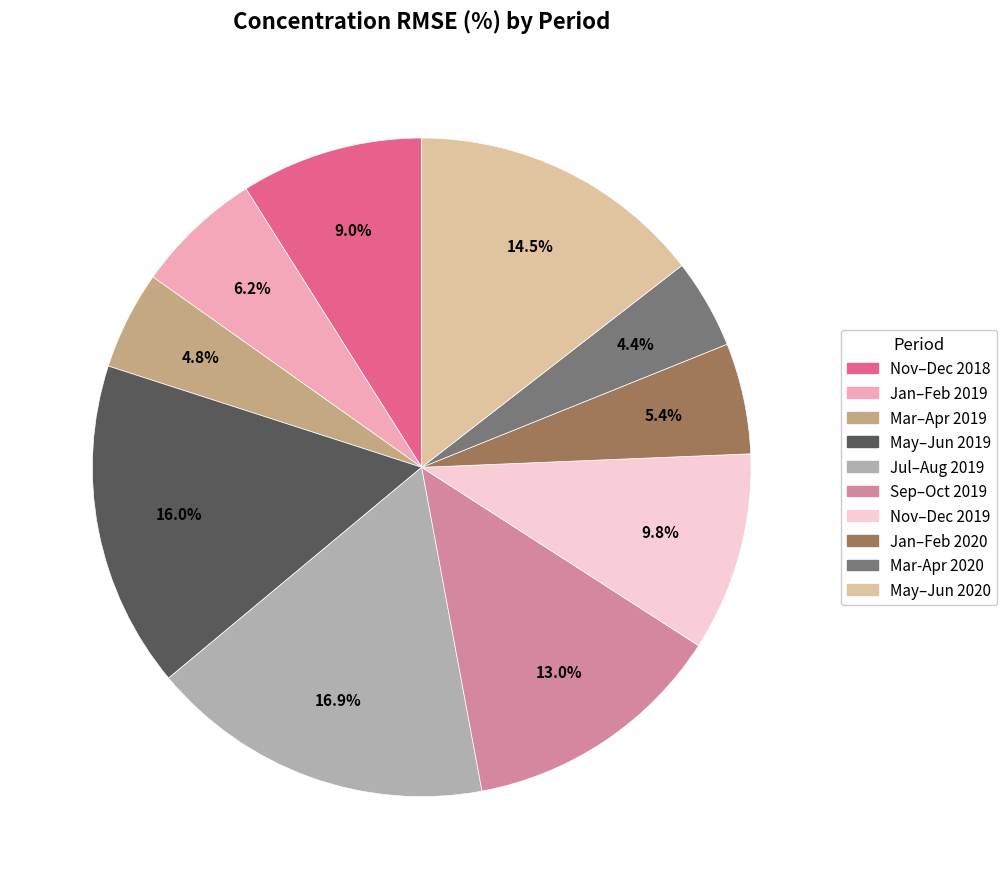

Between Jul–Aug 2019 and Mar–Apr 2019, which is larger?

Jul–Aug 2019